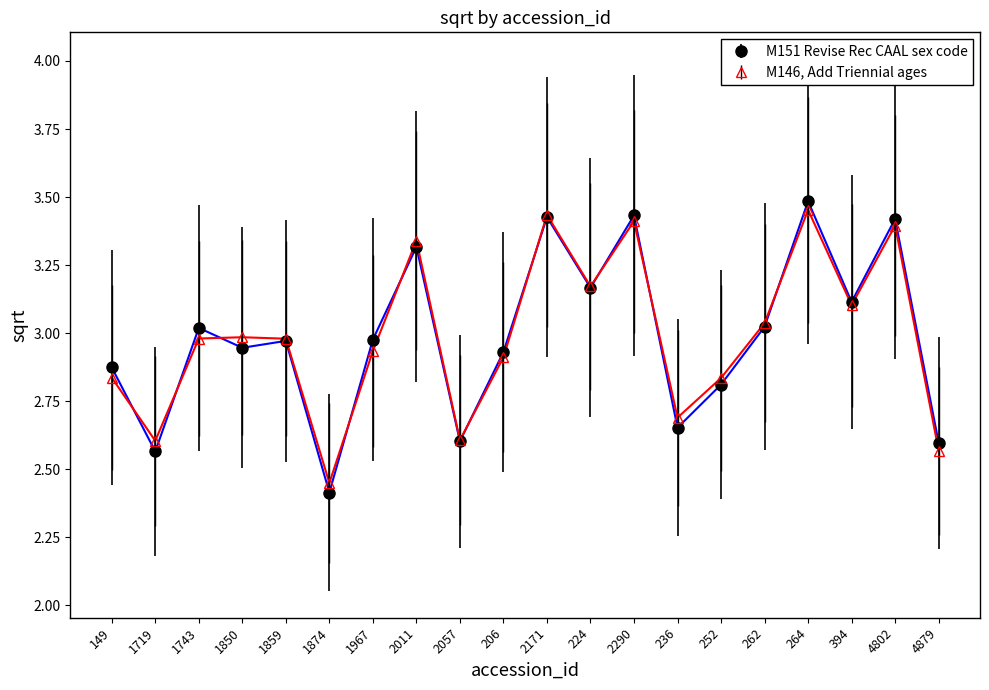

Which has a higher value, 4879 or 2011?

2011